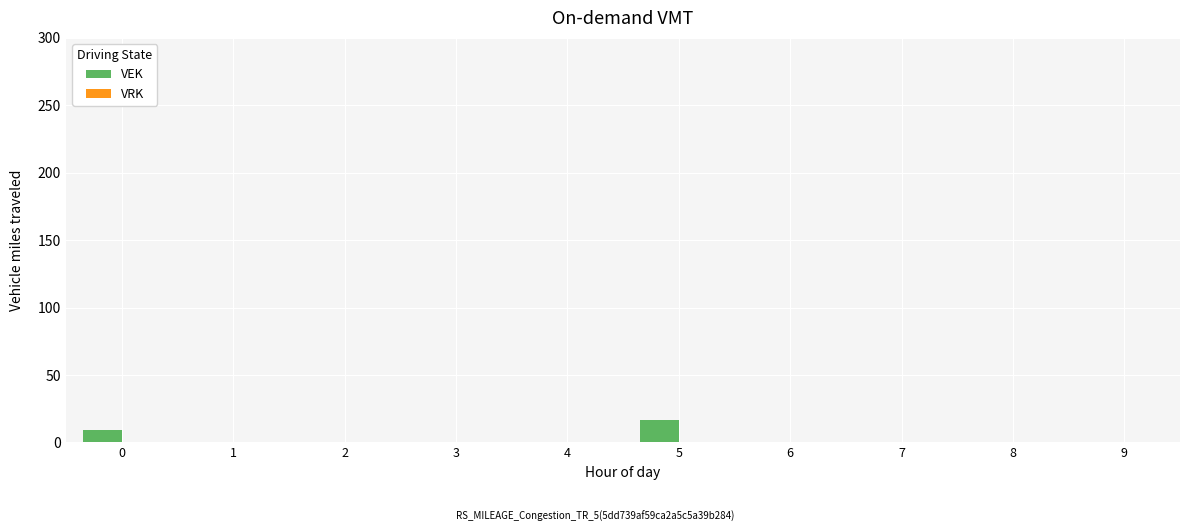

What is the sum of all values?

26